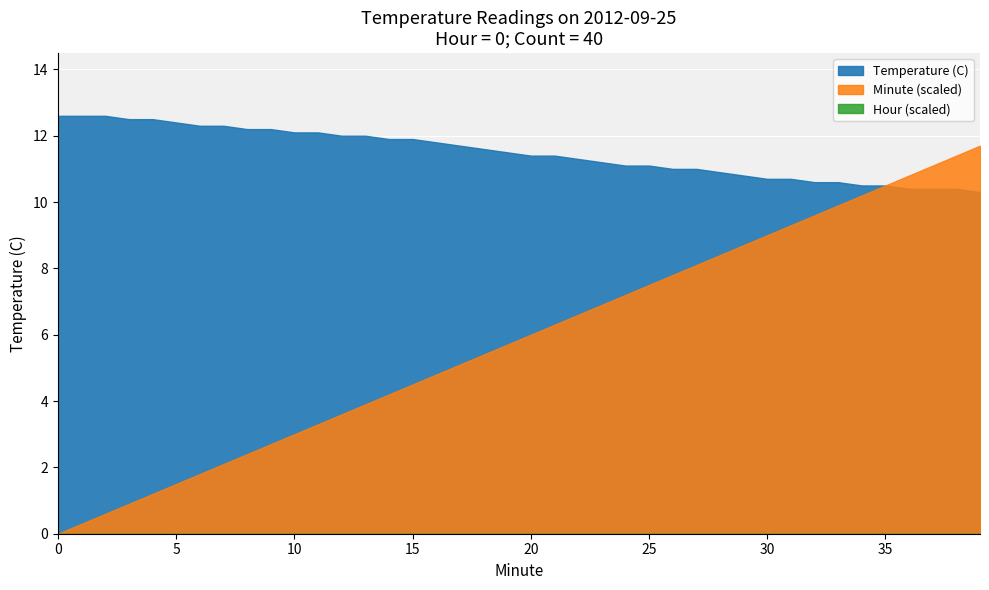

What is the difference between the maximum and minimum values in the Minute series?

39.0